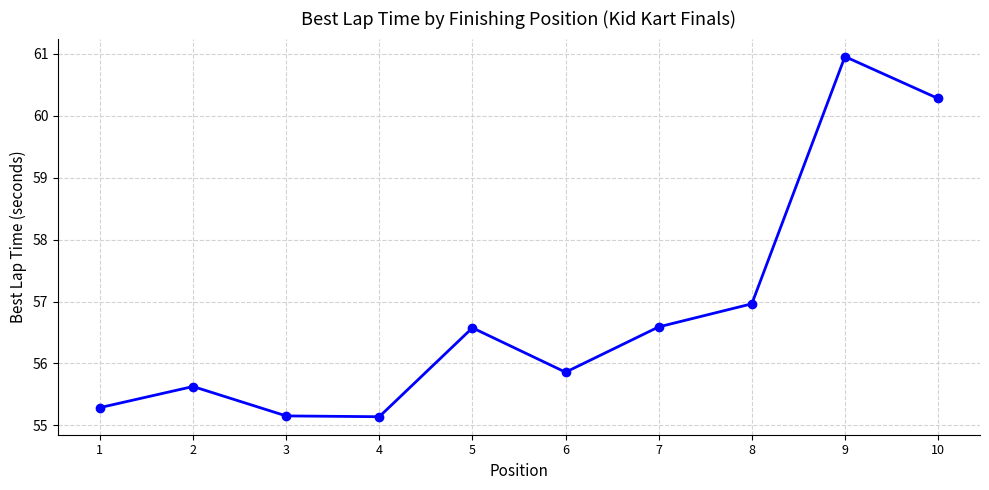

What is the greatest value displayed?

61.0